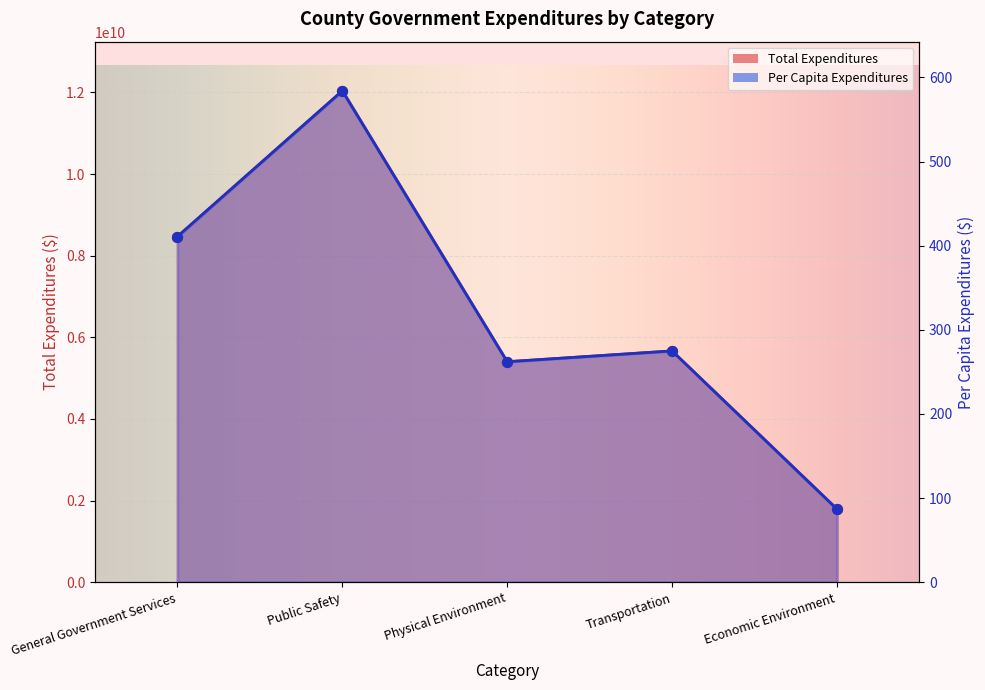

Which series contains the highest Y value?

Total Expenditures